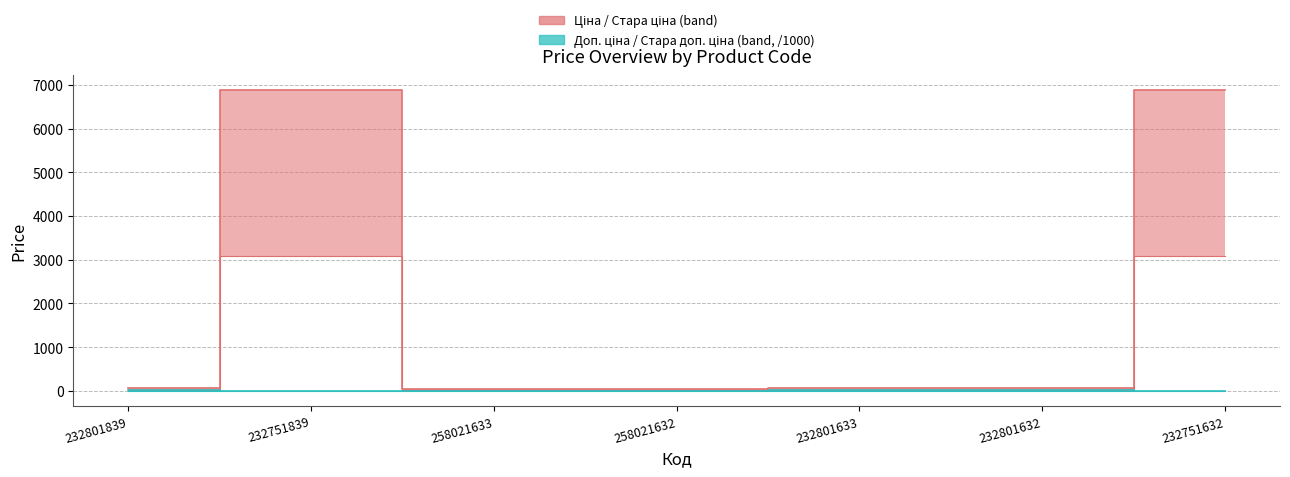

What is the label of the 3rd point from the left?

258021633